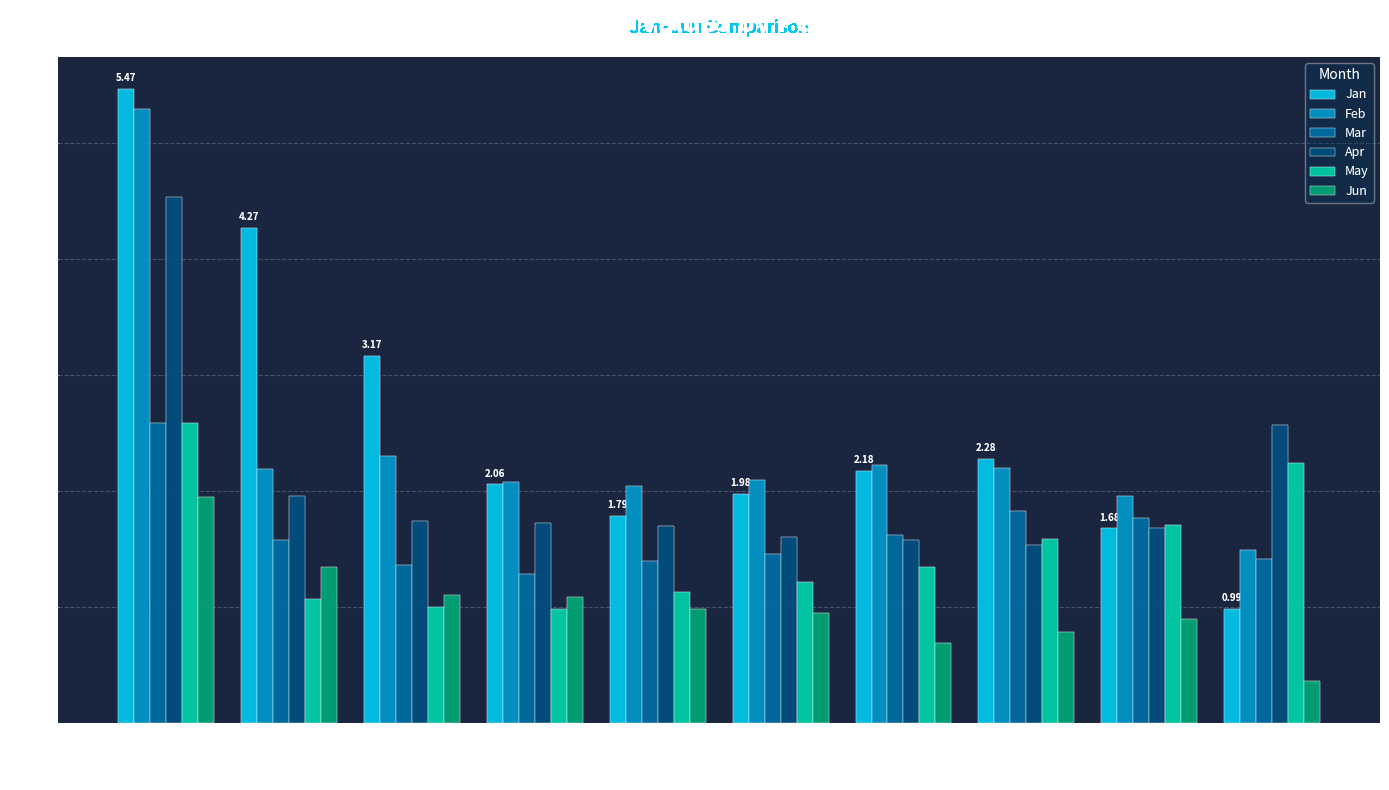

What is the minimum value shown in the chart?

0.4